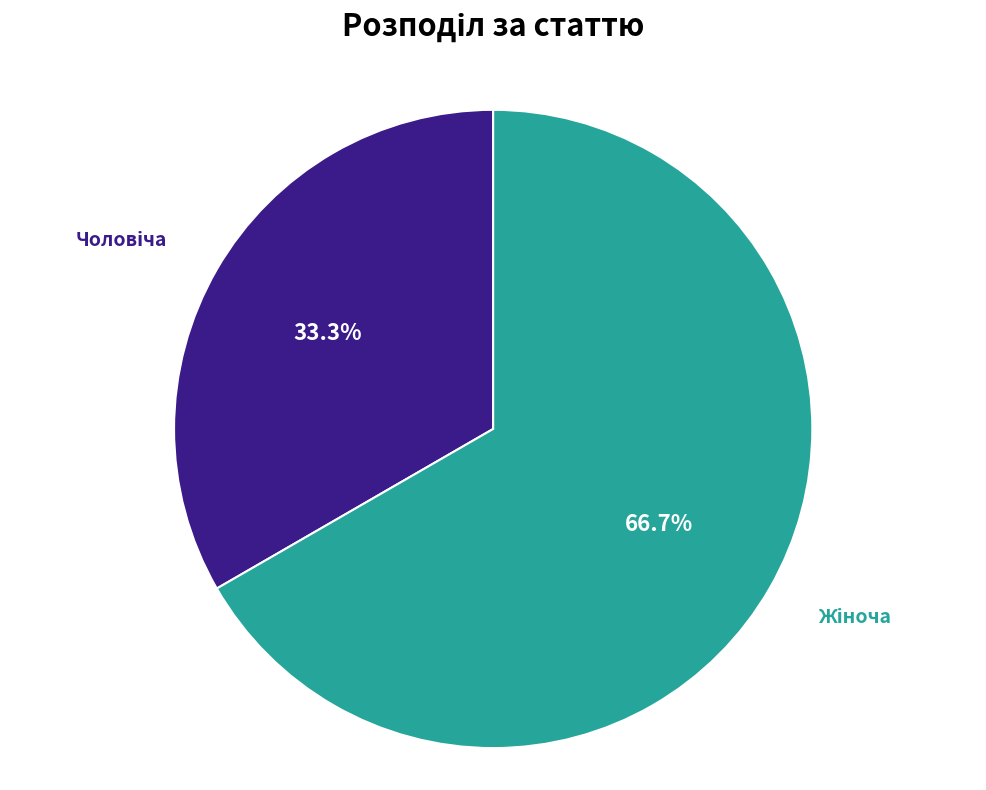

Is there any slice that represents more than half of the pie?

Yes